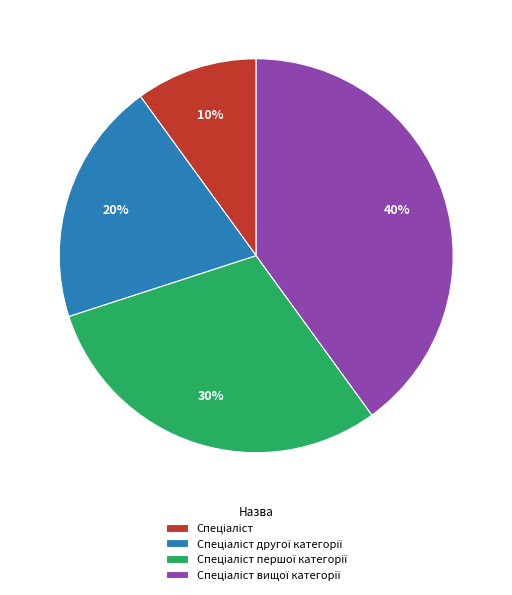

To the nearest percent, what is the difference between the largest and smallest slice percentages?

30%